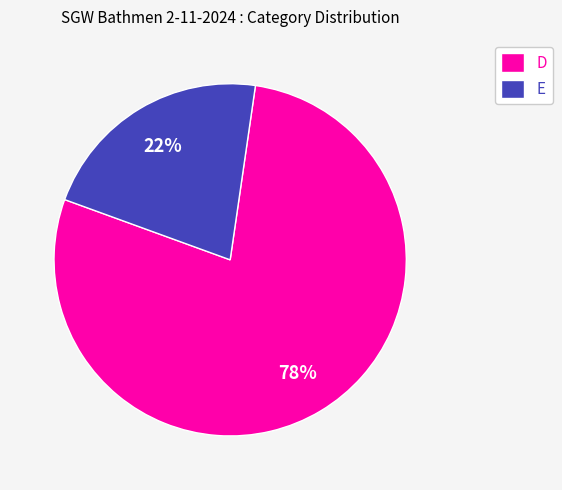

Between E and D, which is larger?

D